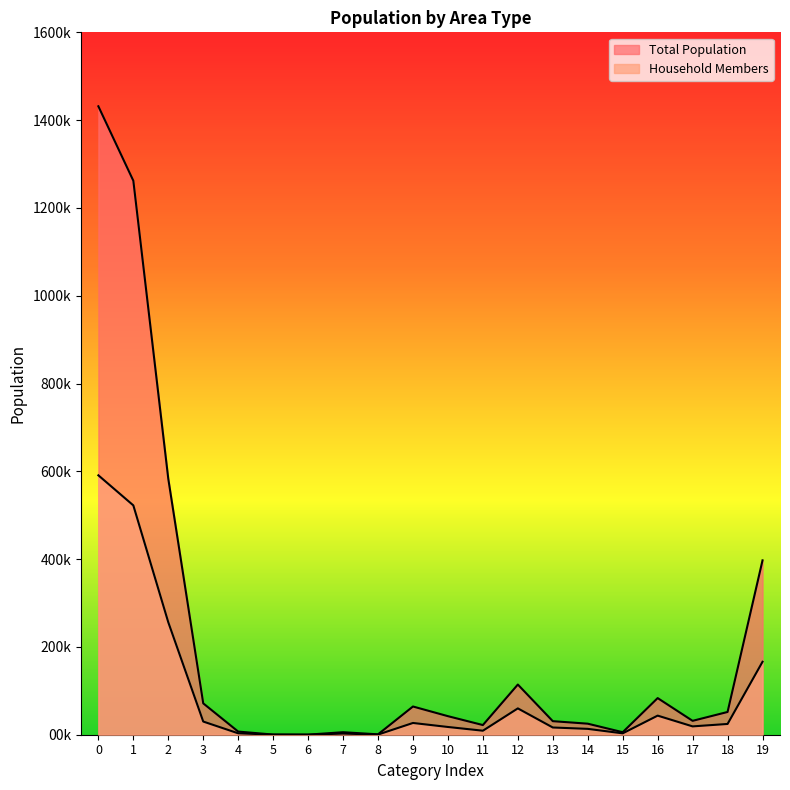

Count the number of data series in this chart.

2